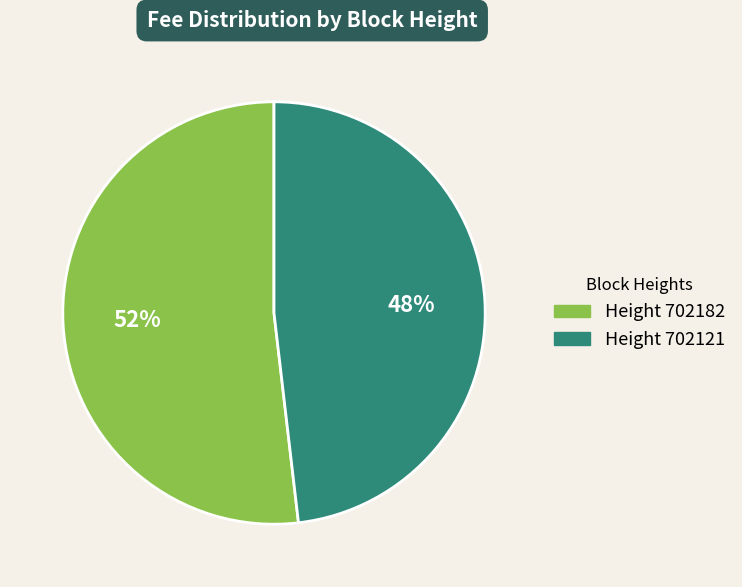

Does any single category account for the majority?

Yes